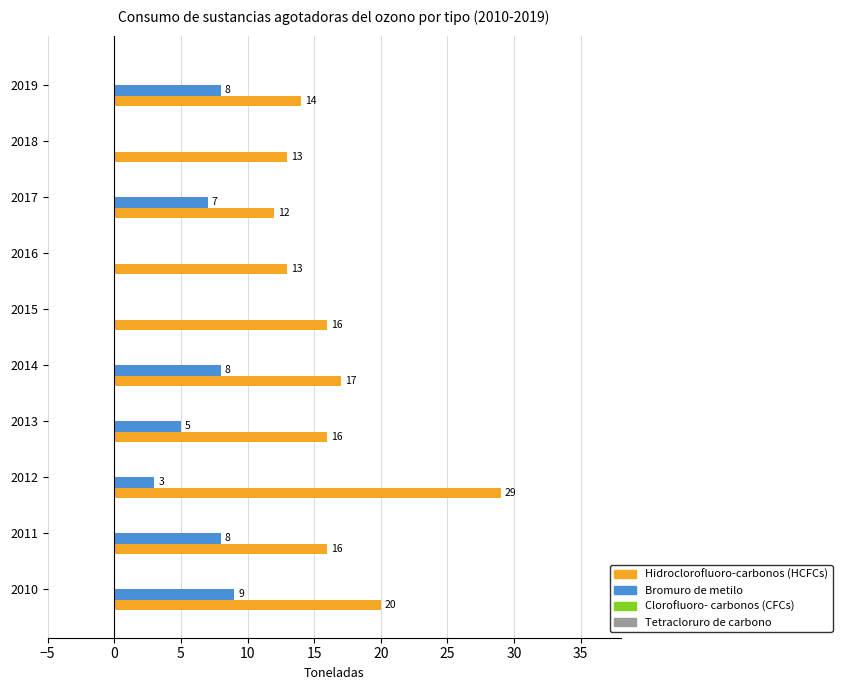

Count the number of categories in the chart.

10